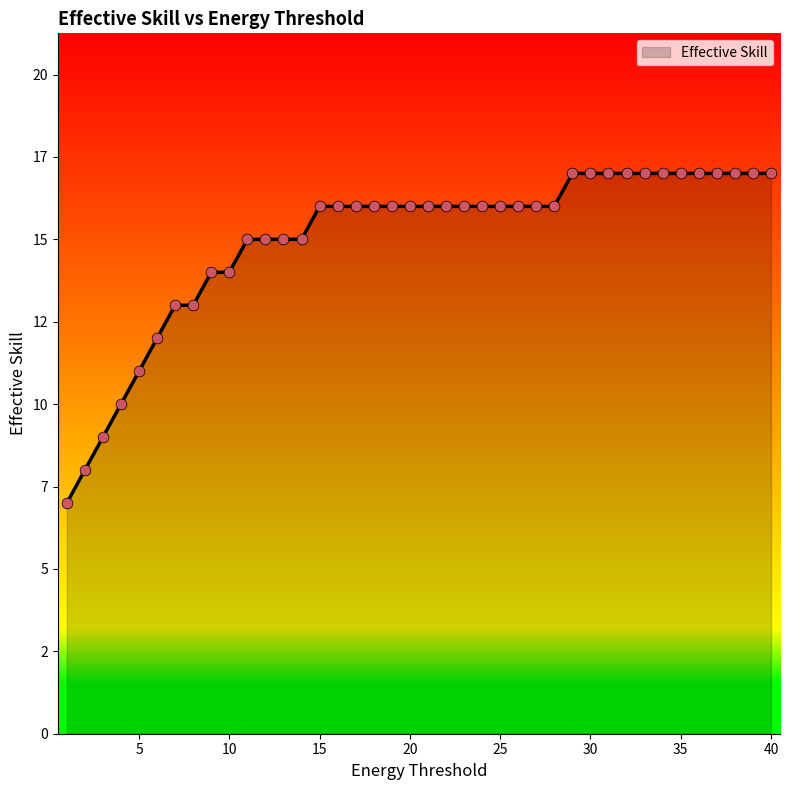

Is this an area chart (filled region under the line)?

Yes